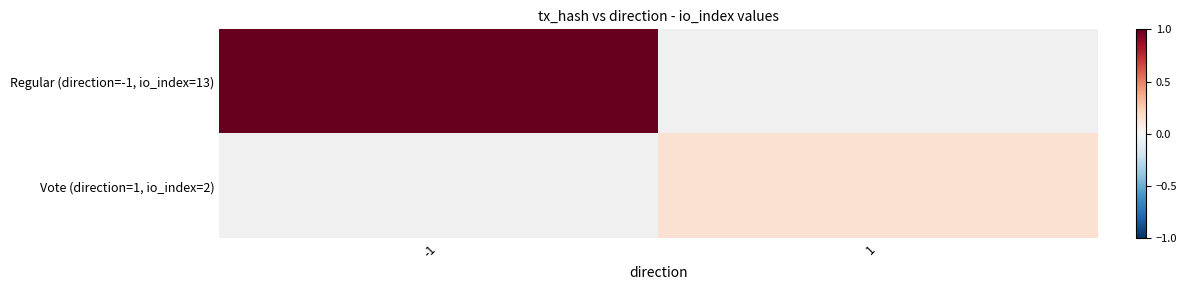

Where does the Vote (direction=1, io_index=2) series first go above 0?

1